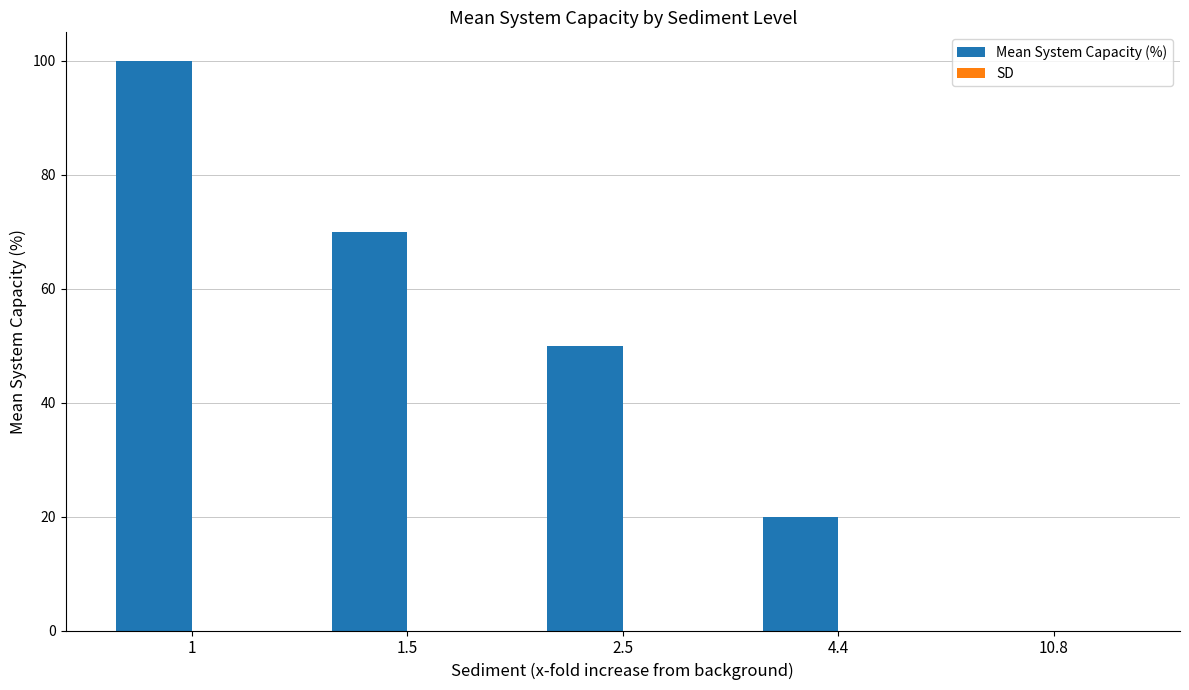

What is the change in value from 1.5 to 2.5?

-20